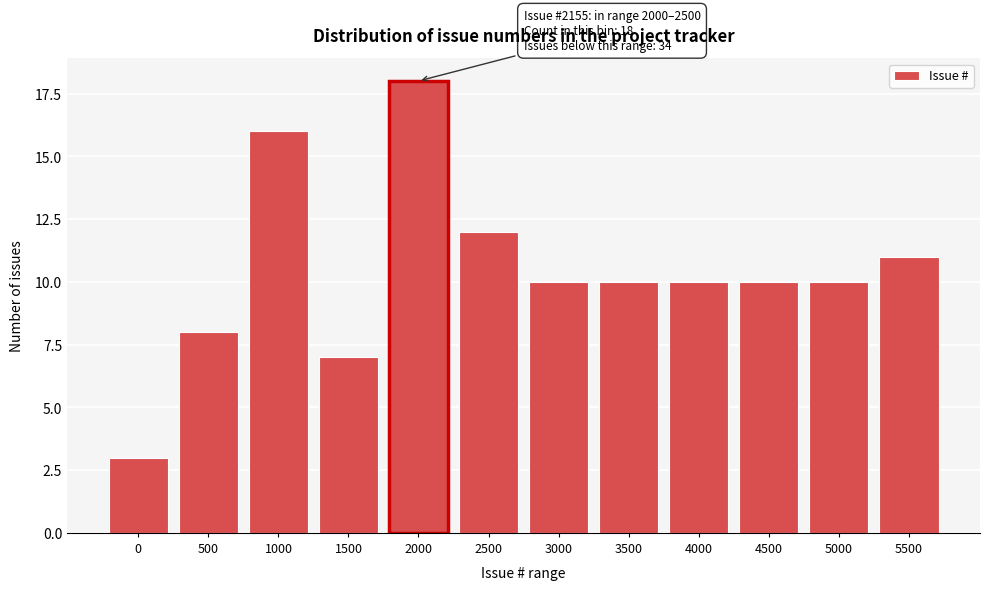

Reading left to right, transcribe all the data shown in this chart.

3	8	16	7	18	12	10	10	10	10	10	11